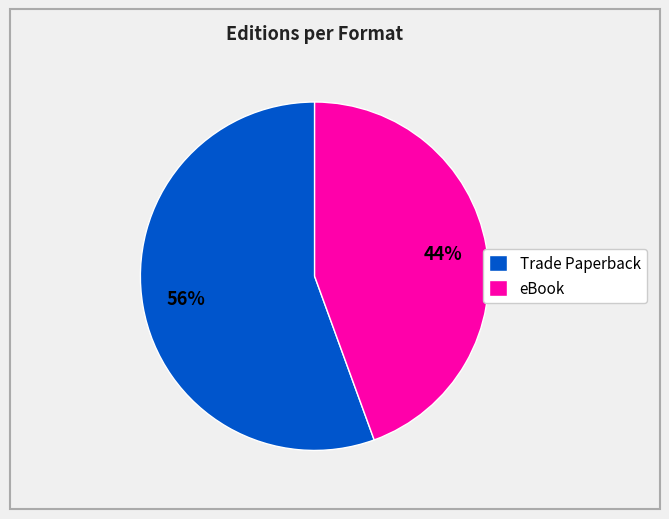

Which slice is the largest?

Trade Paperback